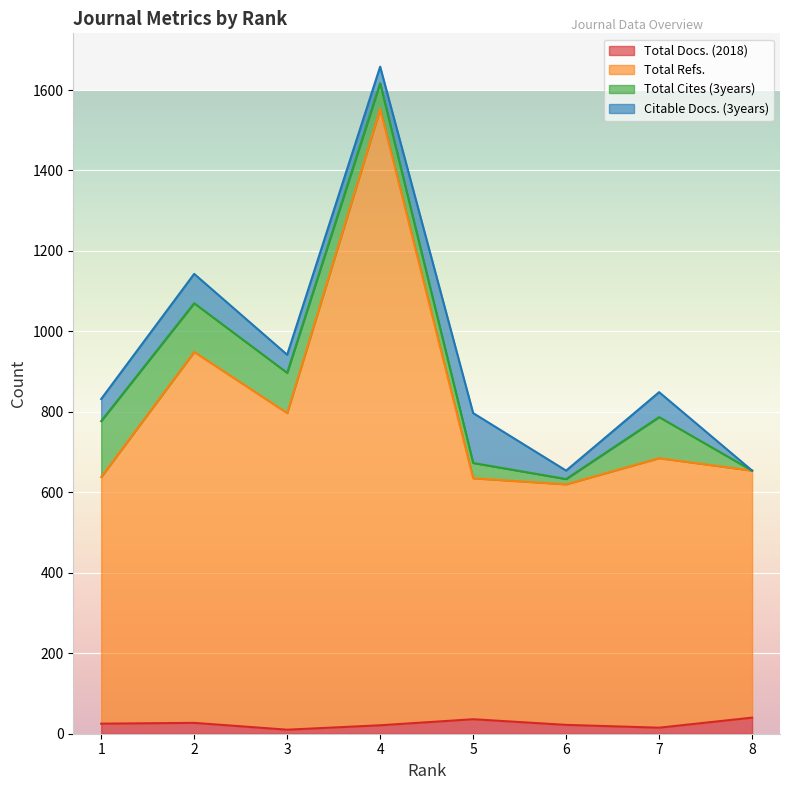

Which category has the lowest value in the Total Refs. series?

6